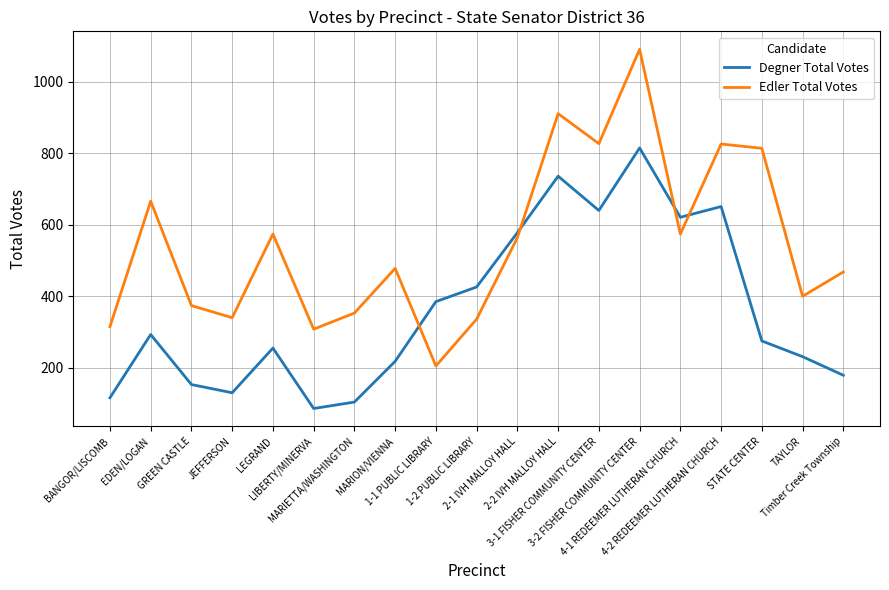

At how many categories does at least one series exceed 801?

5